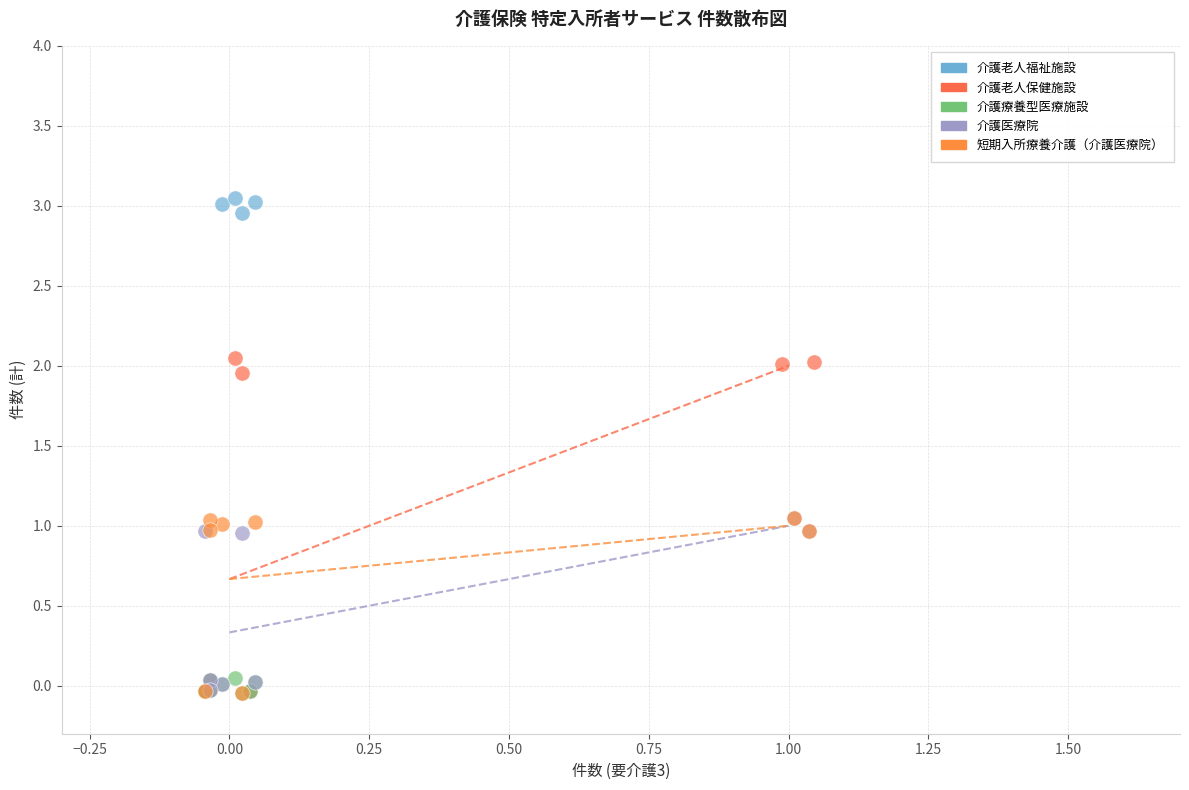

Which series reaches the maximum Y coordinate?

介護老人福祉施設